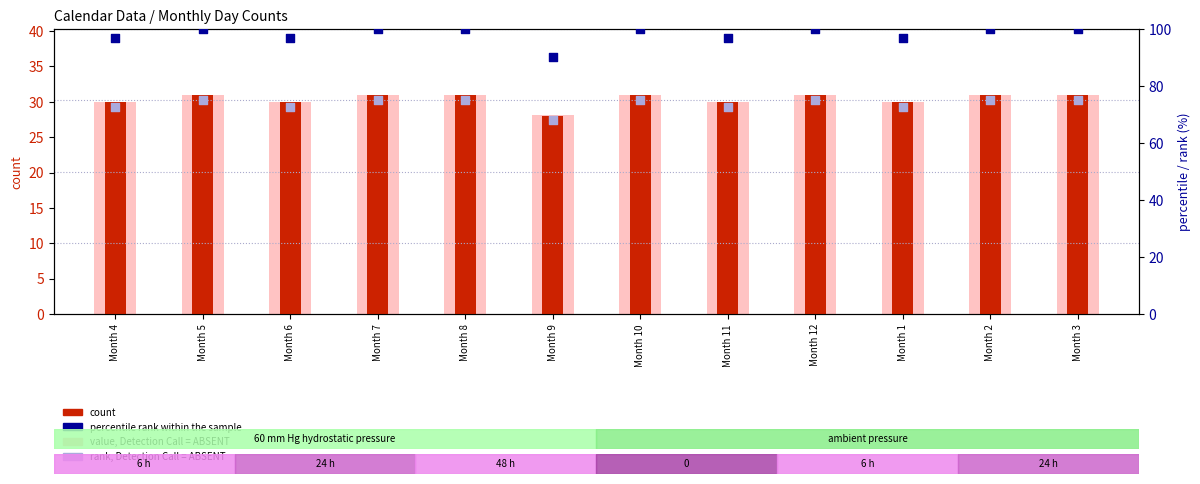

What are all the series names shown in the legend?

count, value, Detection Call = ABSENT, percentile rank within the sample, rank, Detection Call = ABSENT